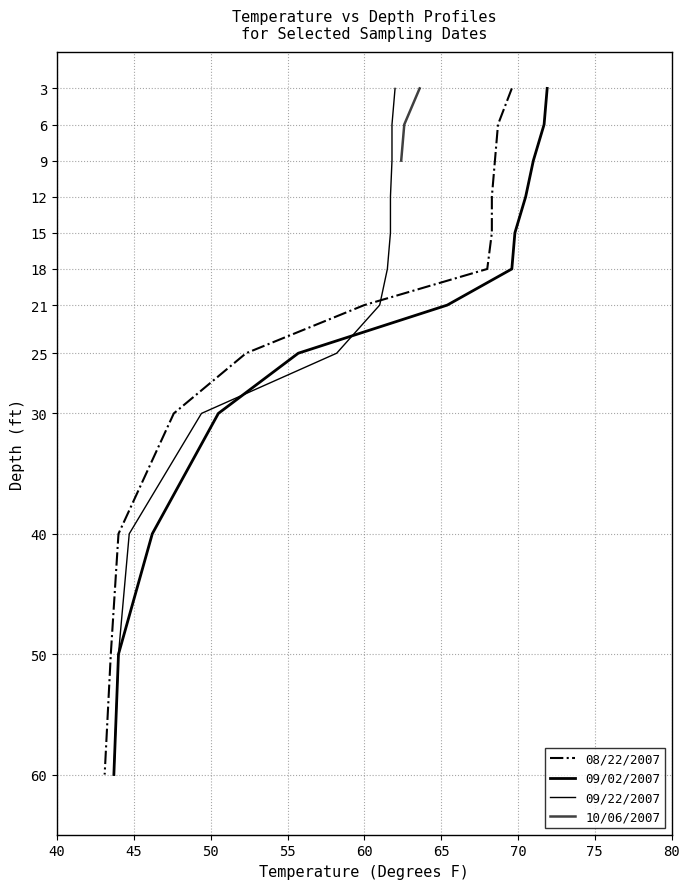

The 09/02/2007 series shows 71.9 at 0. True or false?

True